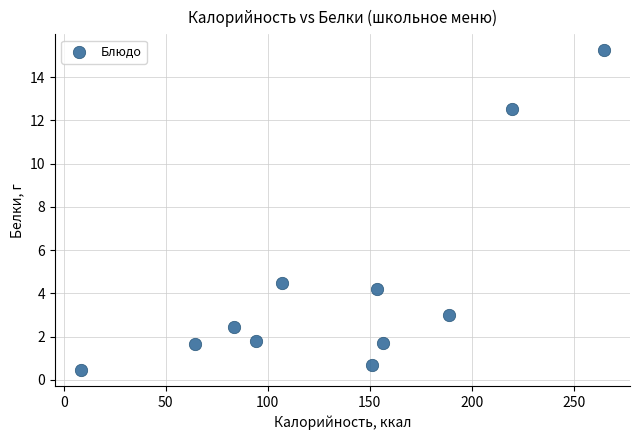

What Y value in the scatter plot is closest to 7?

4.5